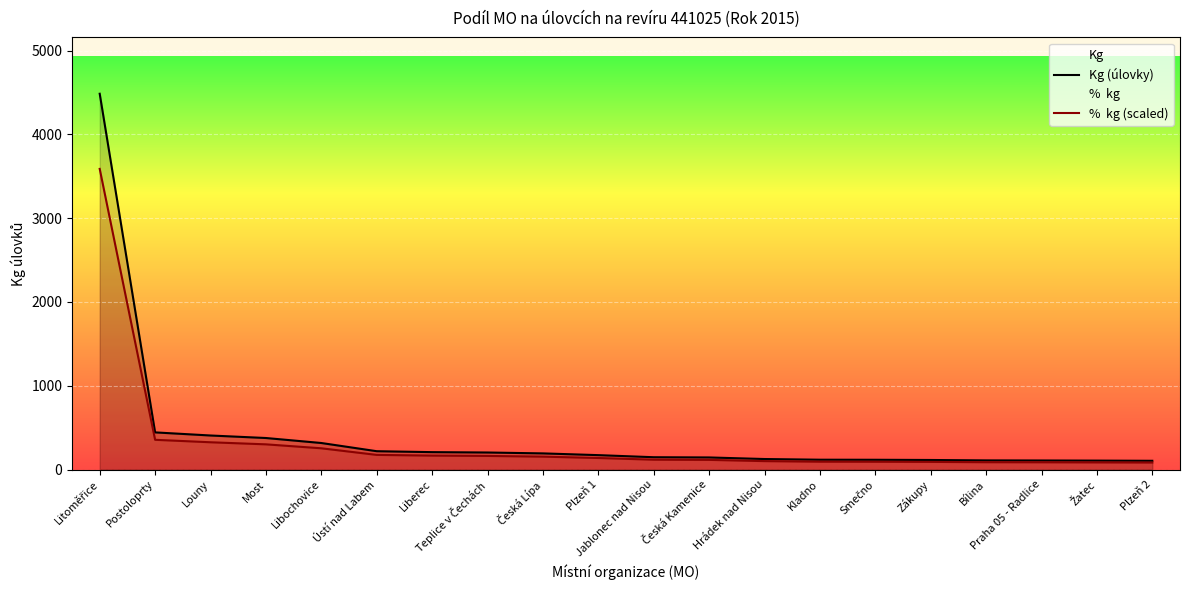

The %  kg (scaled) series shows 18.7 at Žatec. True or false?

False